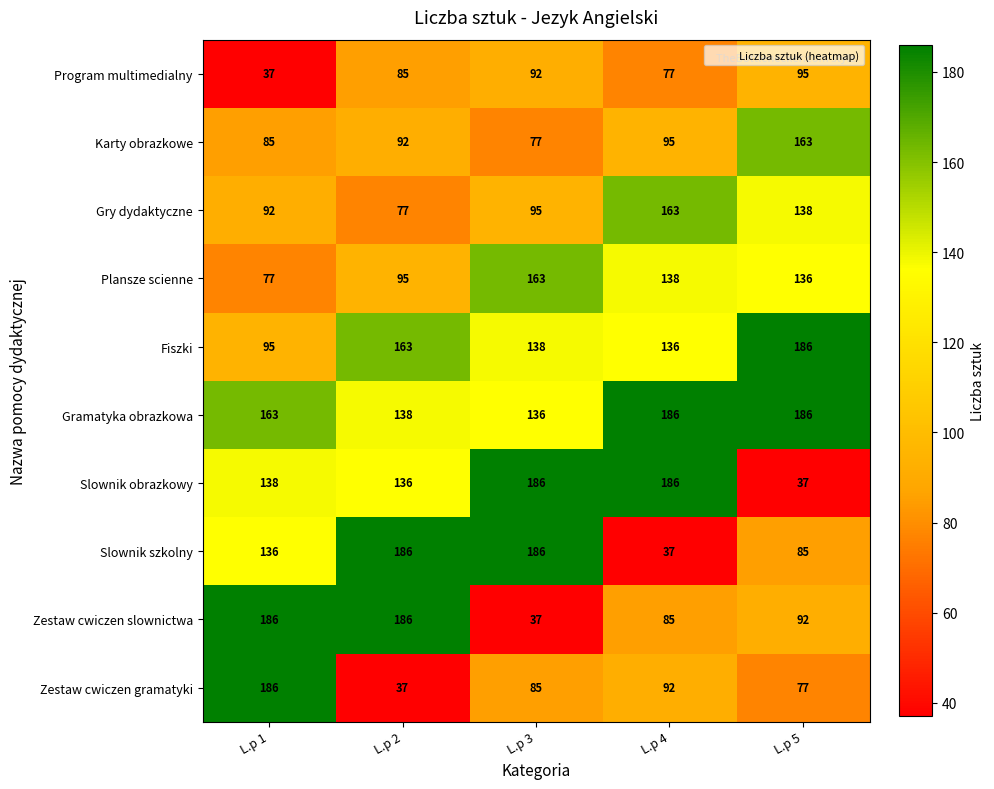

What is the difference between the maximum and minimum values in the Zestaw cwiczen slownictwa series?

149